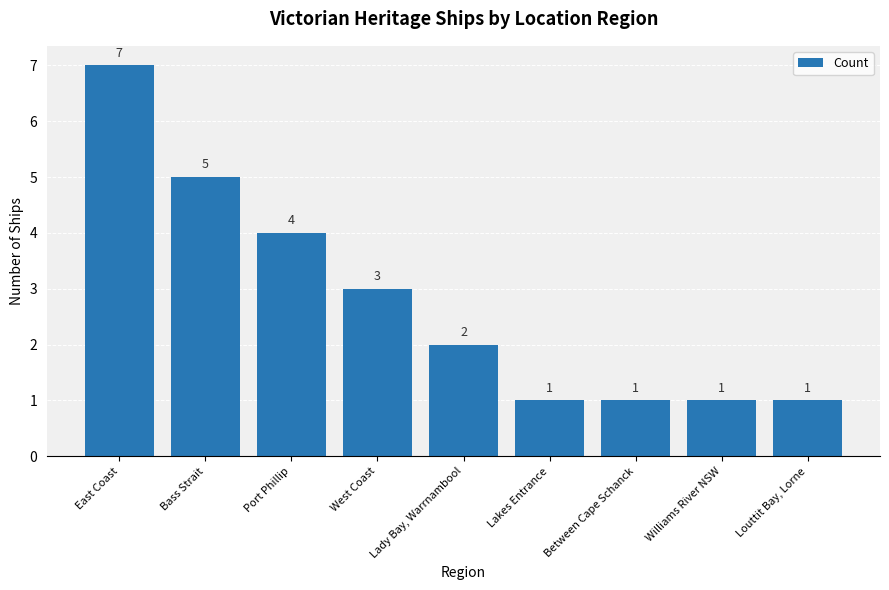

What is the change in value from Bass Strait to West Coast?

-2